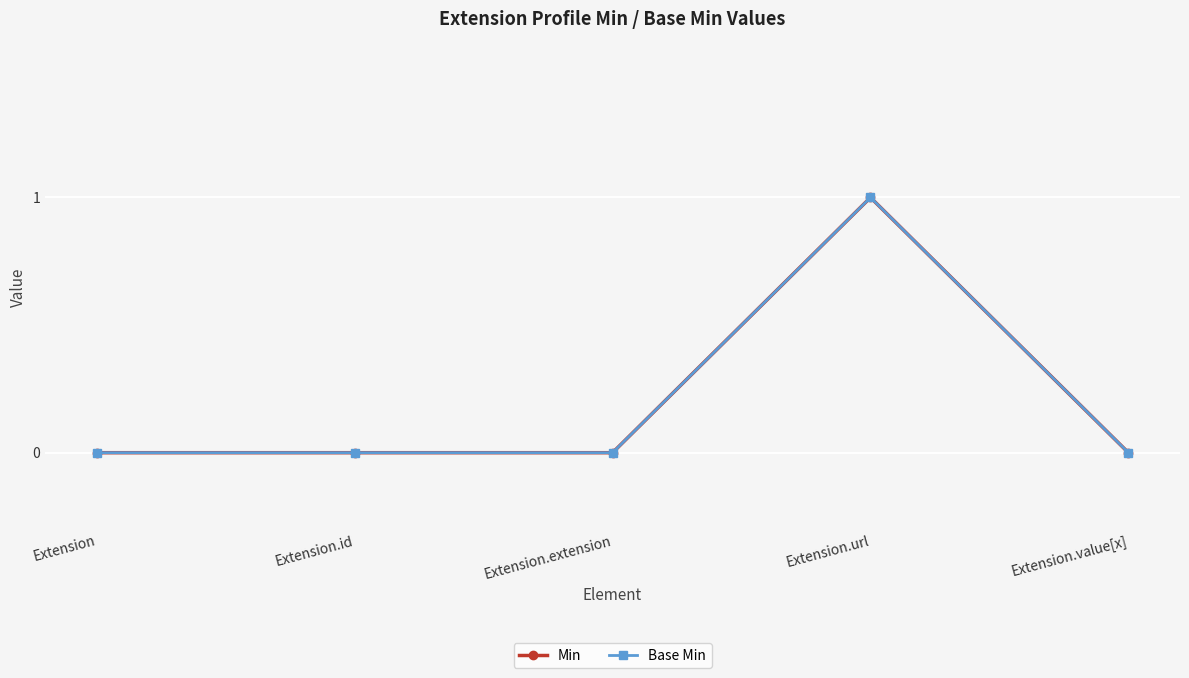

Where is the first local maximum for Base Min?

Extension.url